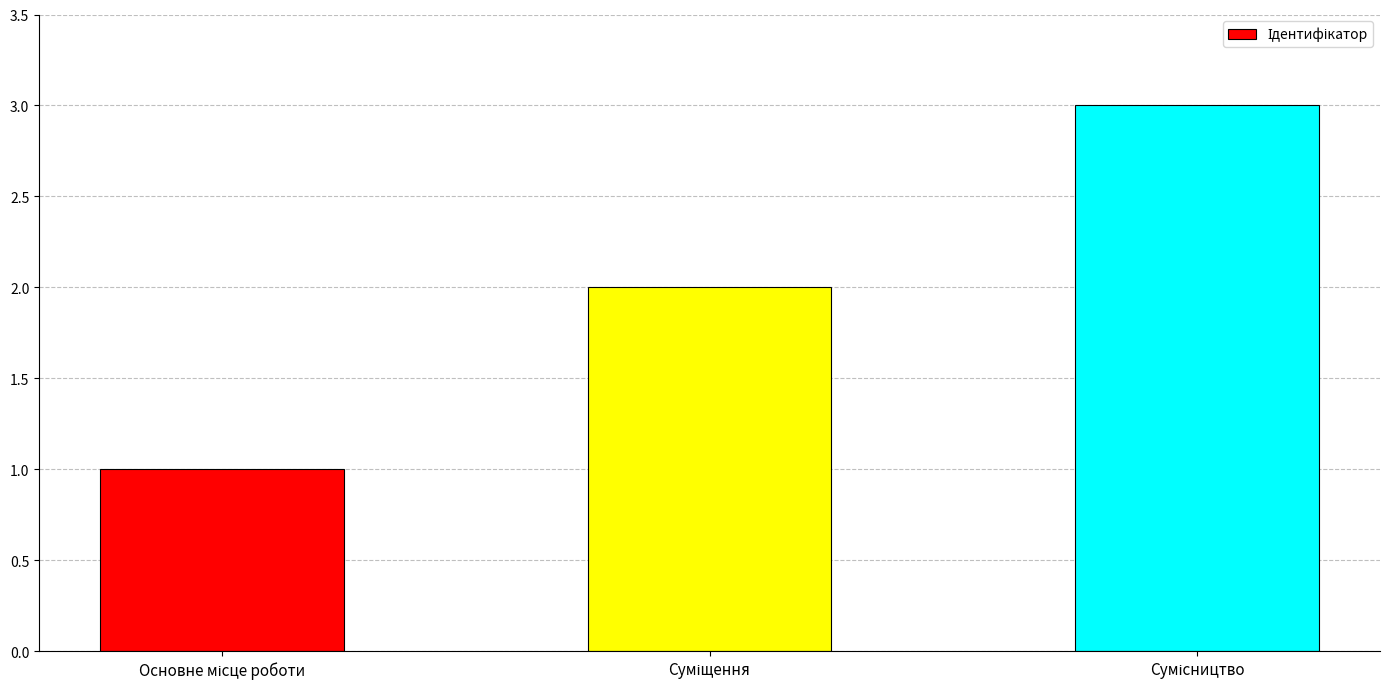

What is the sum of all values?

6